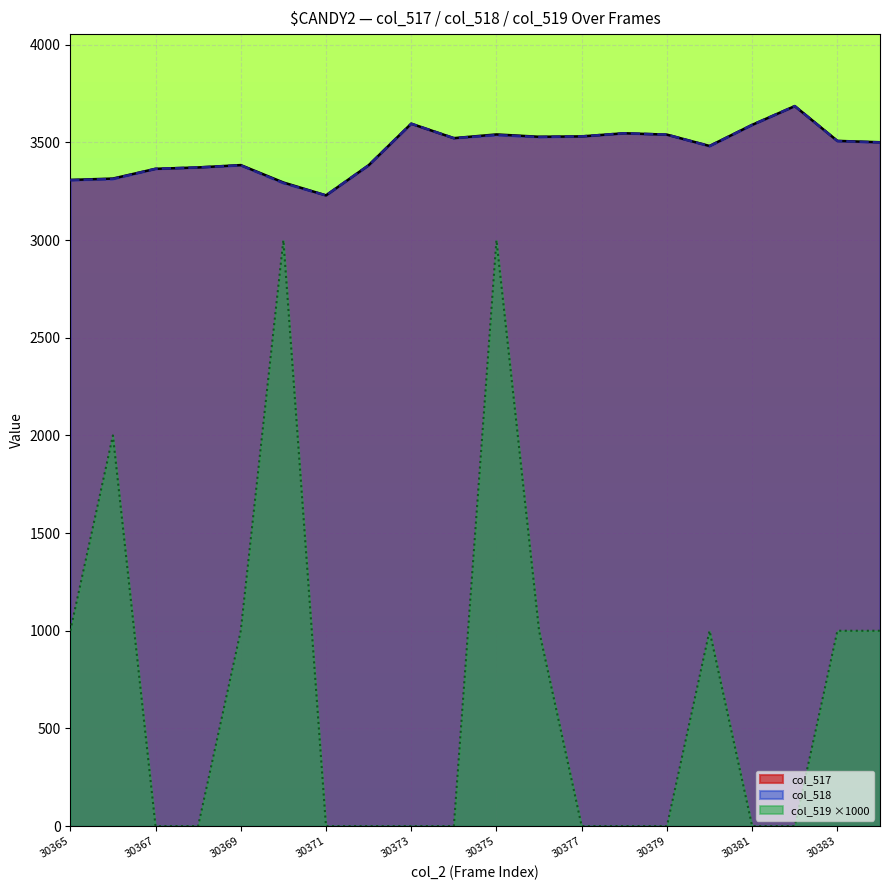

What is the difference between the second highest and second lowest values in the col_518 series?

304